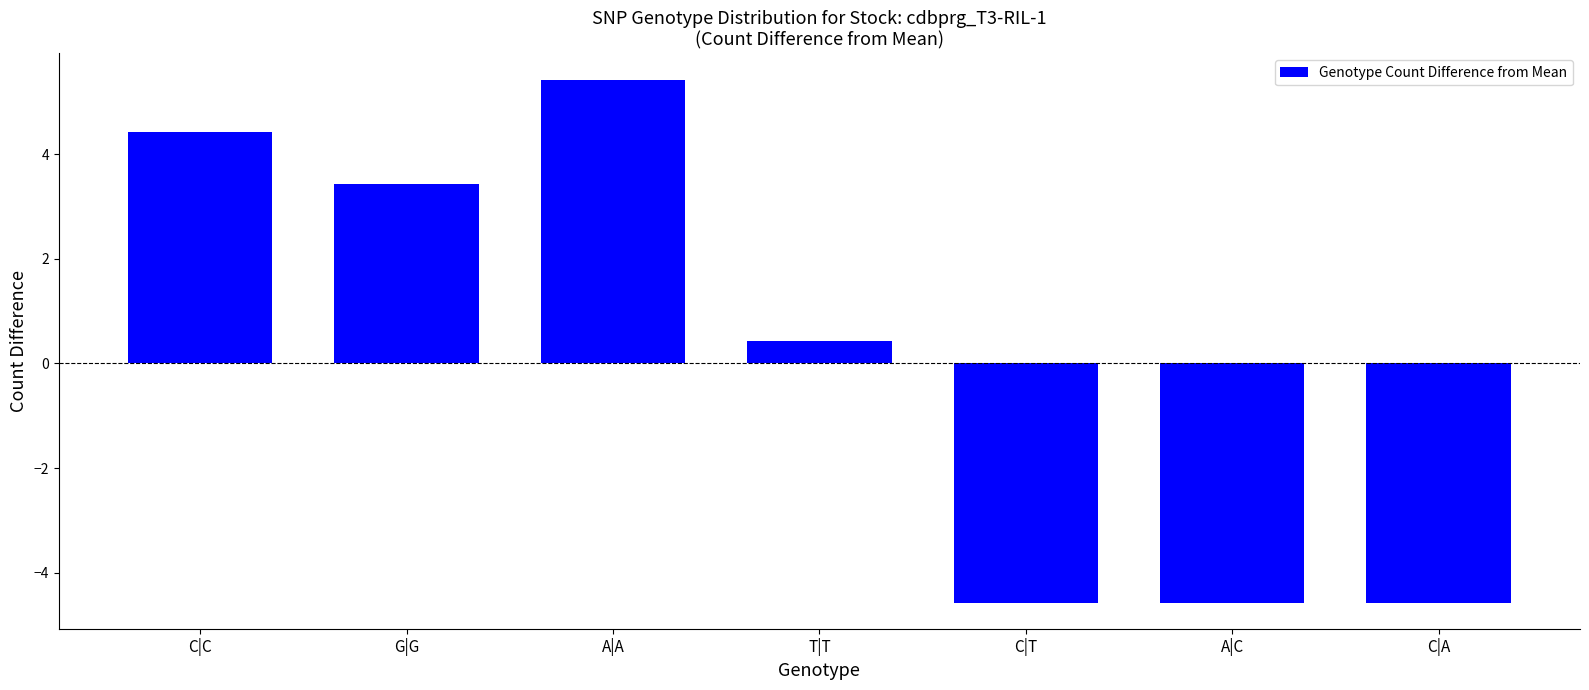

What is the sum of the values at G|G and A|A?

8.9